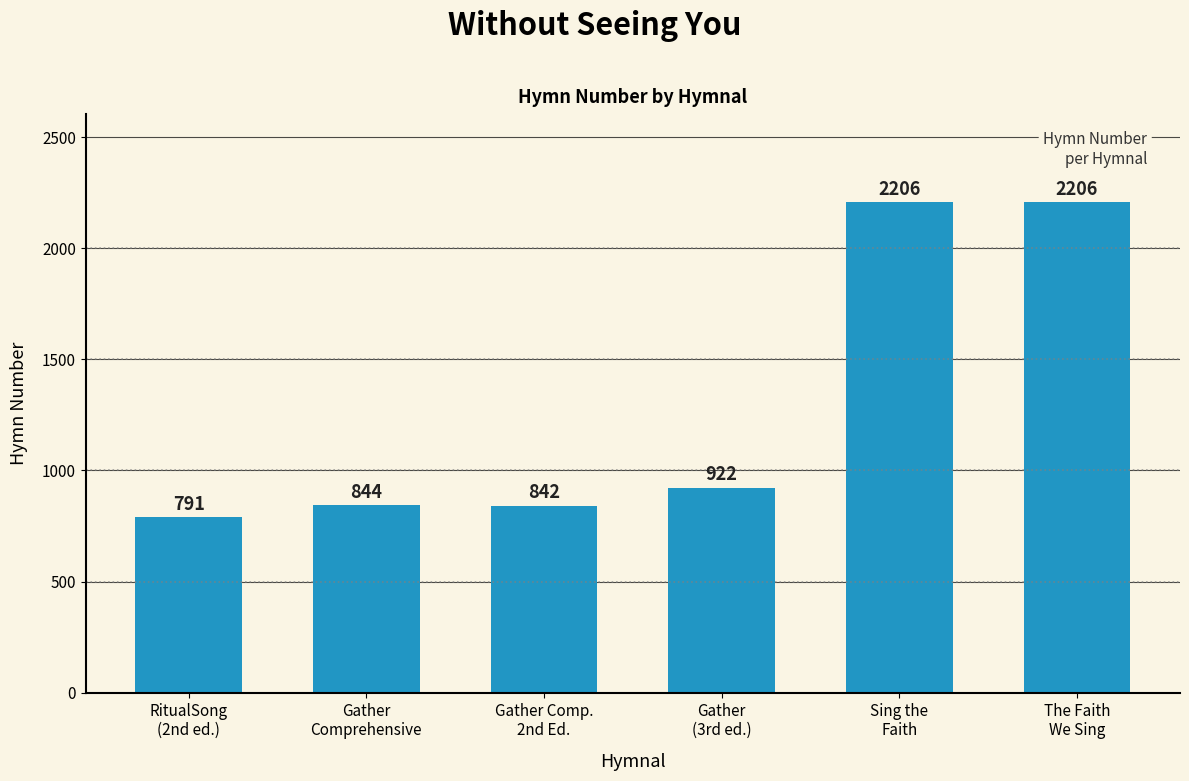

What is the average value?

1302